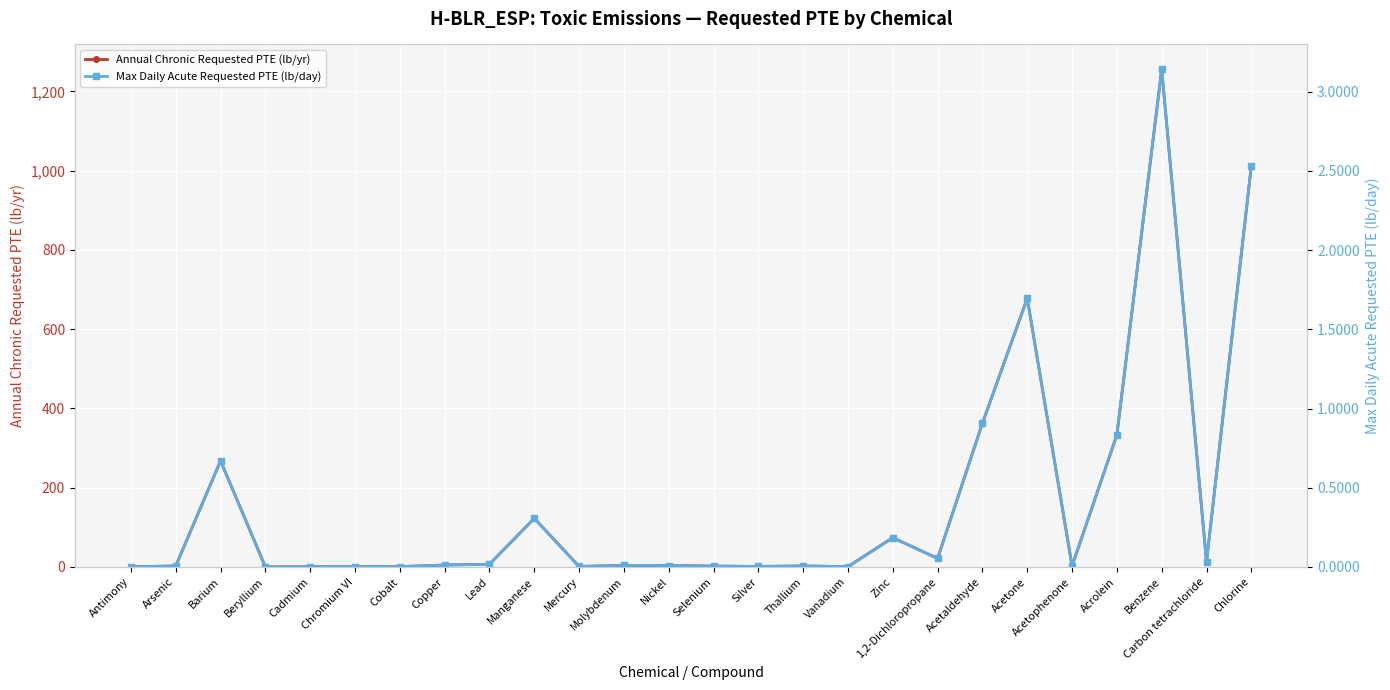

Count the number of categories in the chart.

26